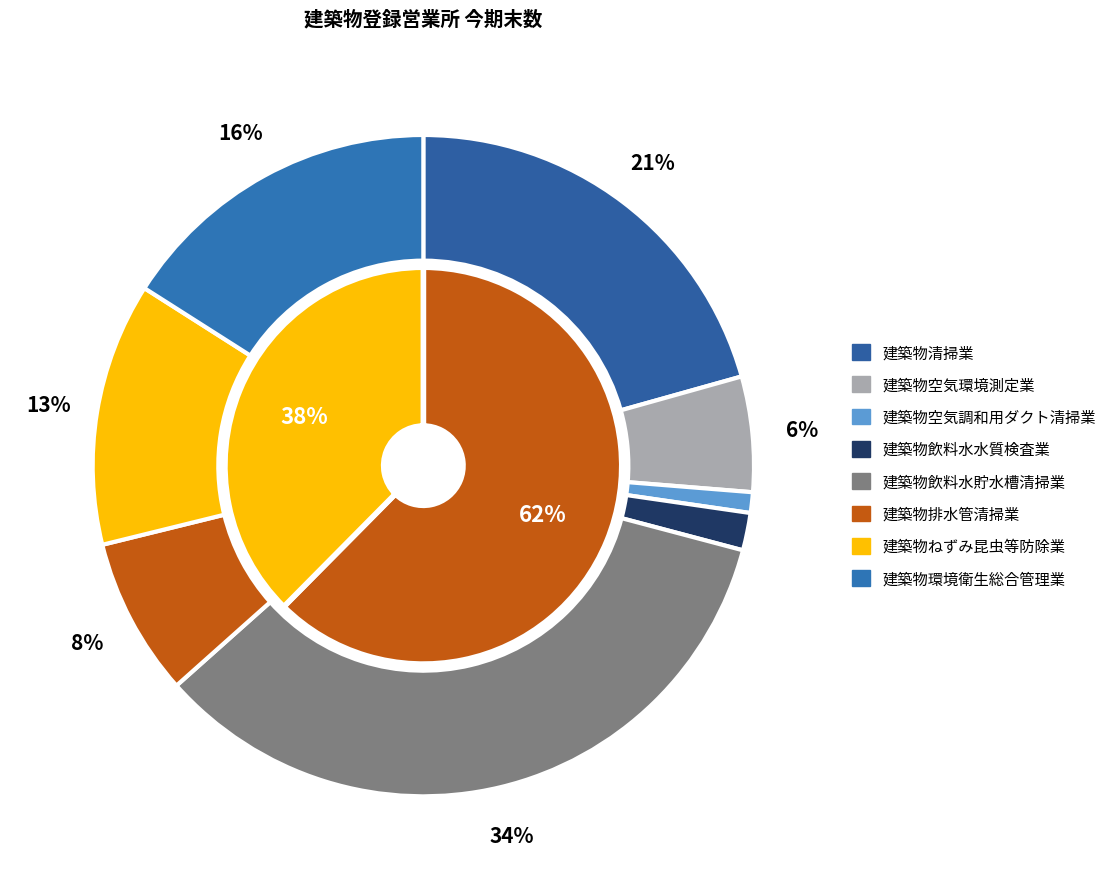

Is it true that 建築物空気調和用ダクト清掃業 is 1% of the pie?

True